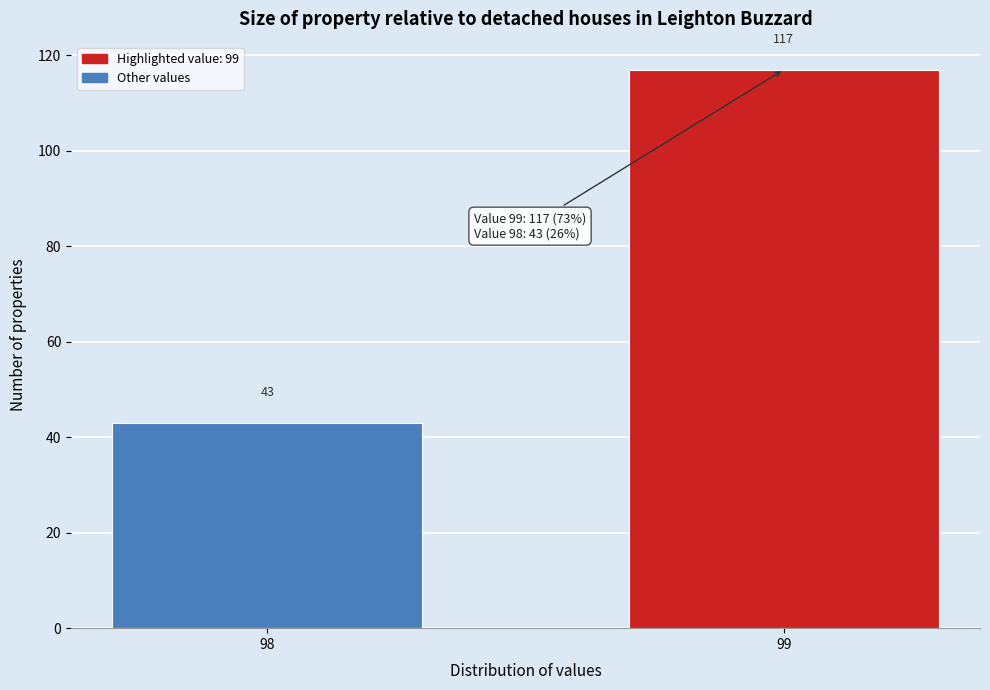

Reading left to right, what are all the values shown in this chart?

43	117